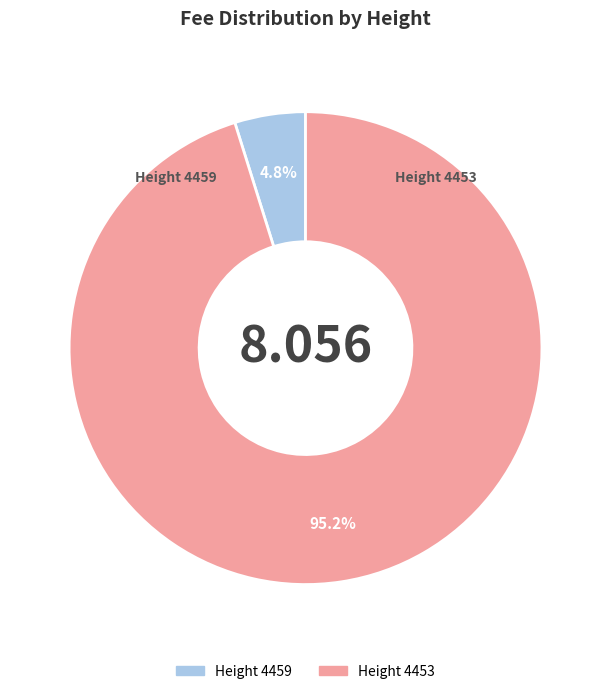

What is the largest slice in the pie chart?

Height 4453